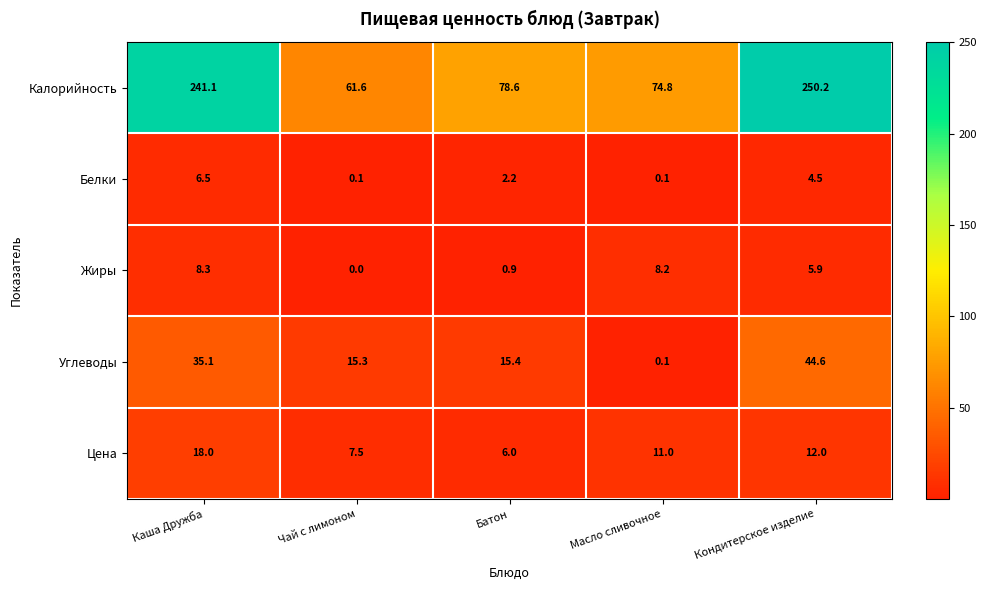

List the series in order of their peak value, lowest first.

Белки, Жиры, Цена, Углеводы, Калорийность